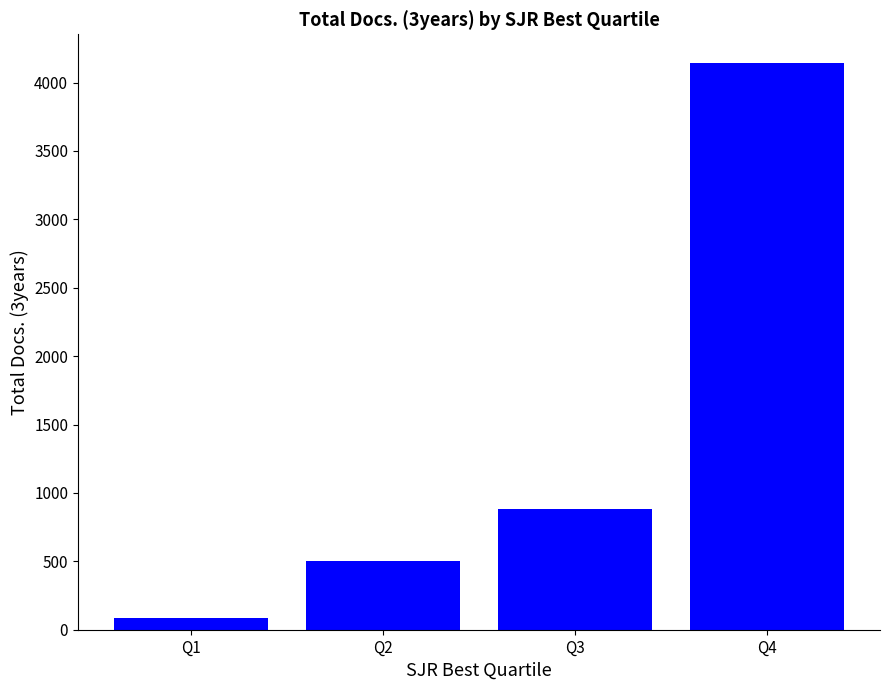

Reading left to right, what are all the values shown in this chart?

86	499	882	4146